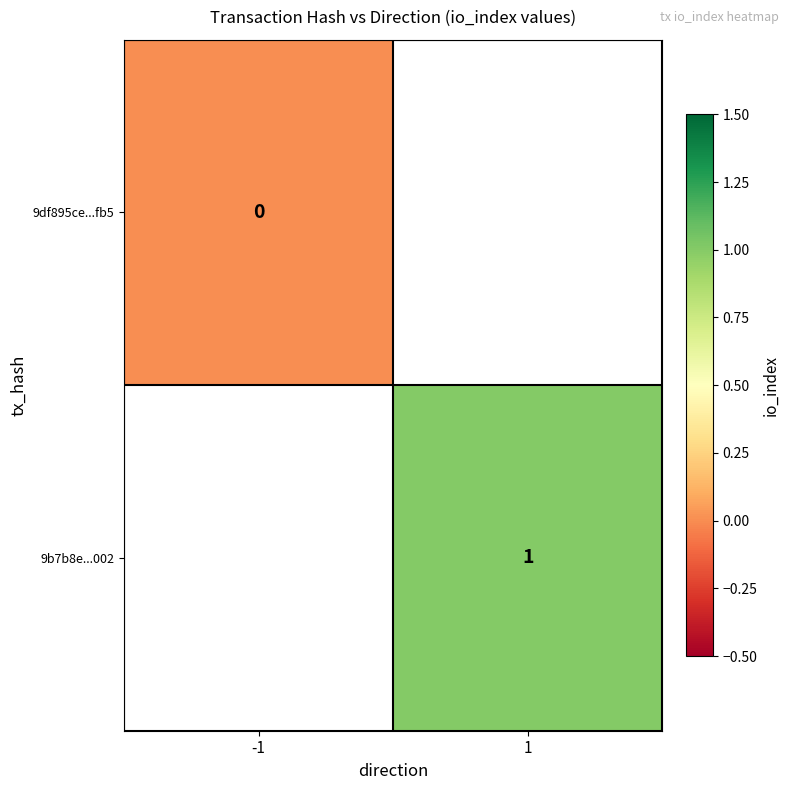

What is the greatest value displayed?

1.0